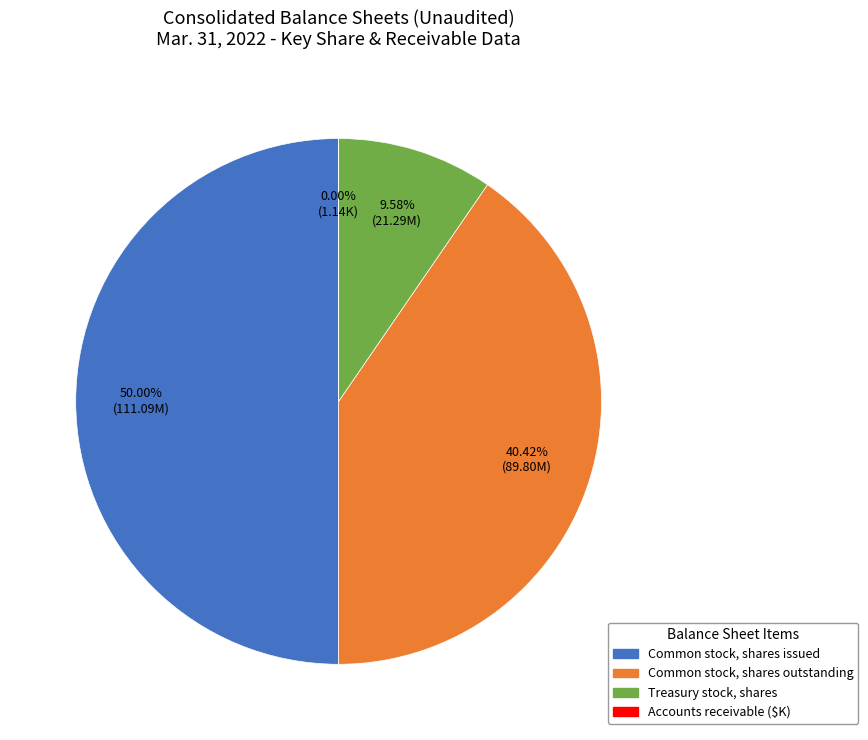

What is the largest slice in the pie chart?

Common stock, shares issued